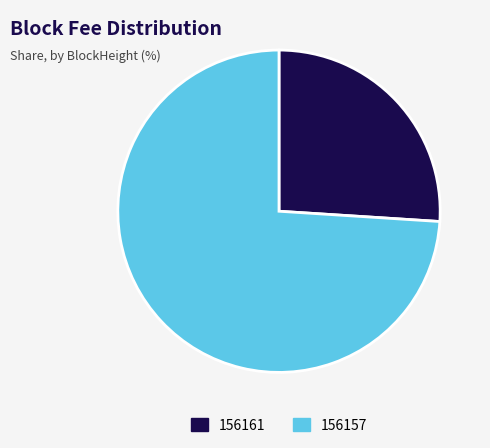

How many slices are in this pie chart?

2